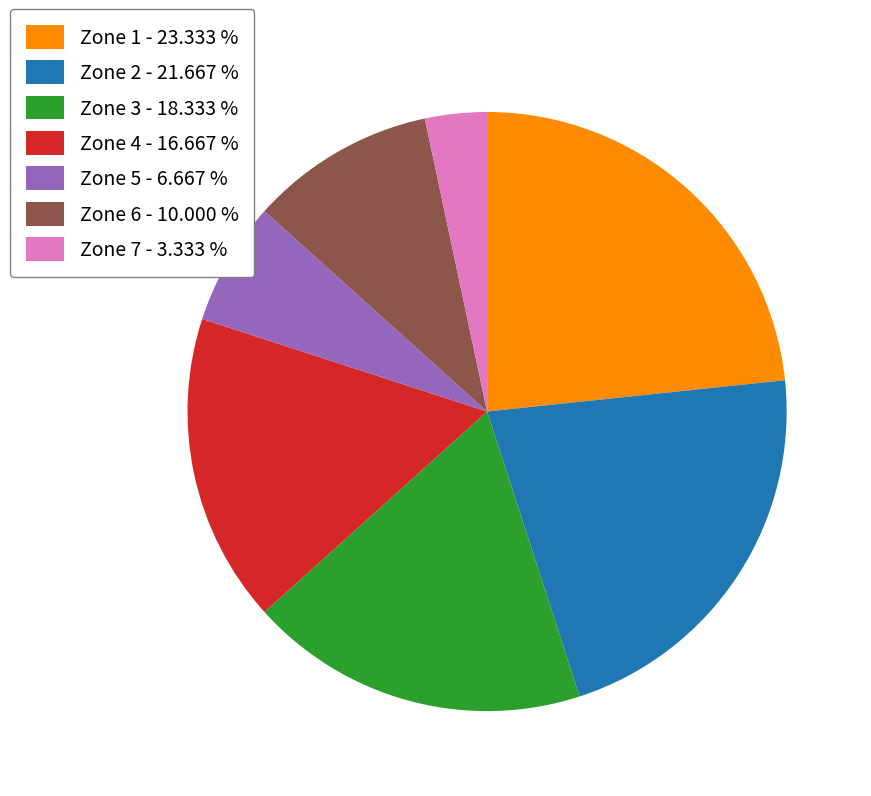

Approximately how many times larger is the value at Zone 7 compared to Zone 3?

0.2